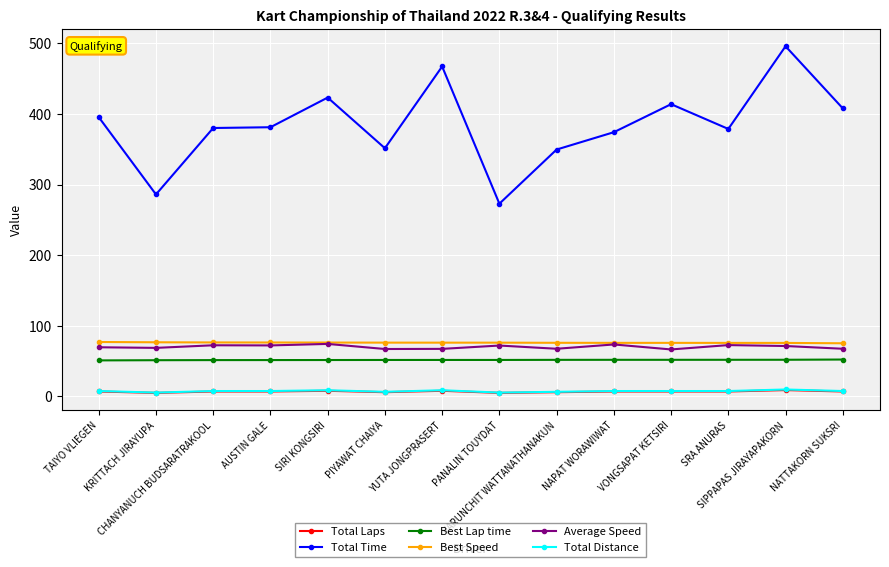

True or false: Average Speed has more than 2 points higher than both neighbors.

True